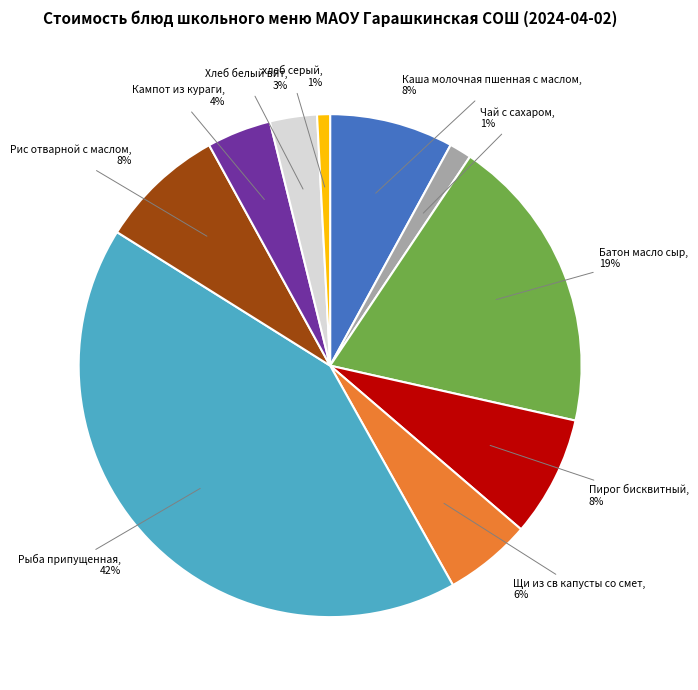

Is the sum of Кампот из кураги, 4% and Пирог бисквитный, 8% greater than half?

No